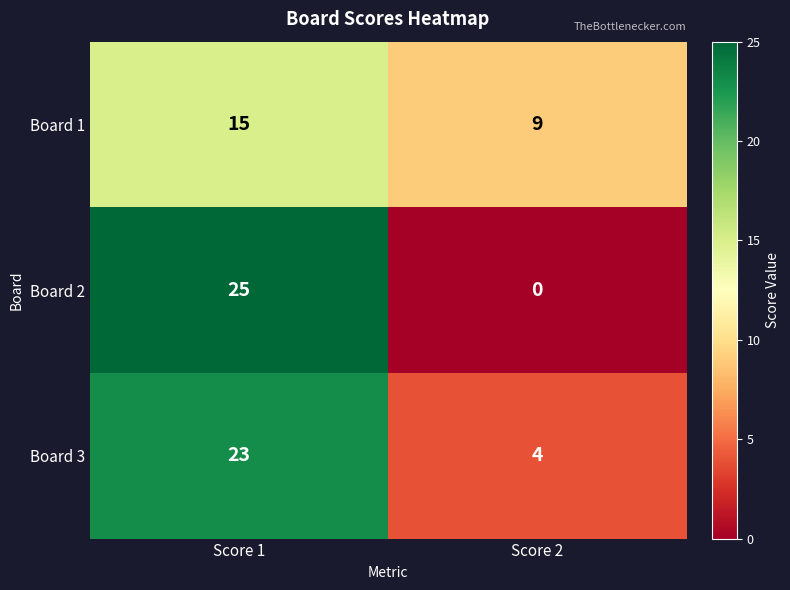

What is the highest value of the Board 2 series?

25